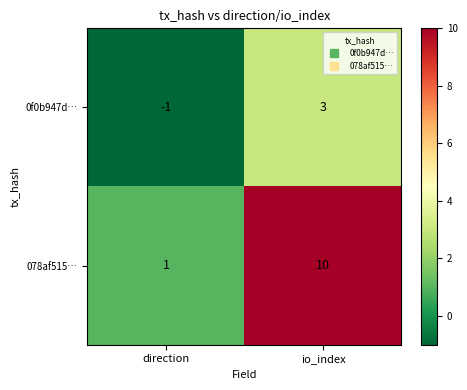

What is the difference between the highest and lowest values at direction?

2